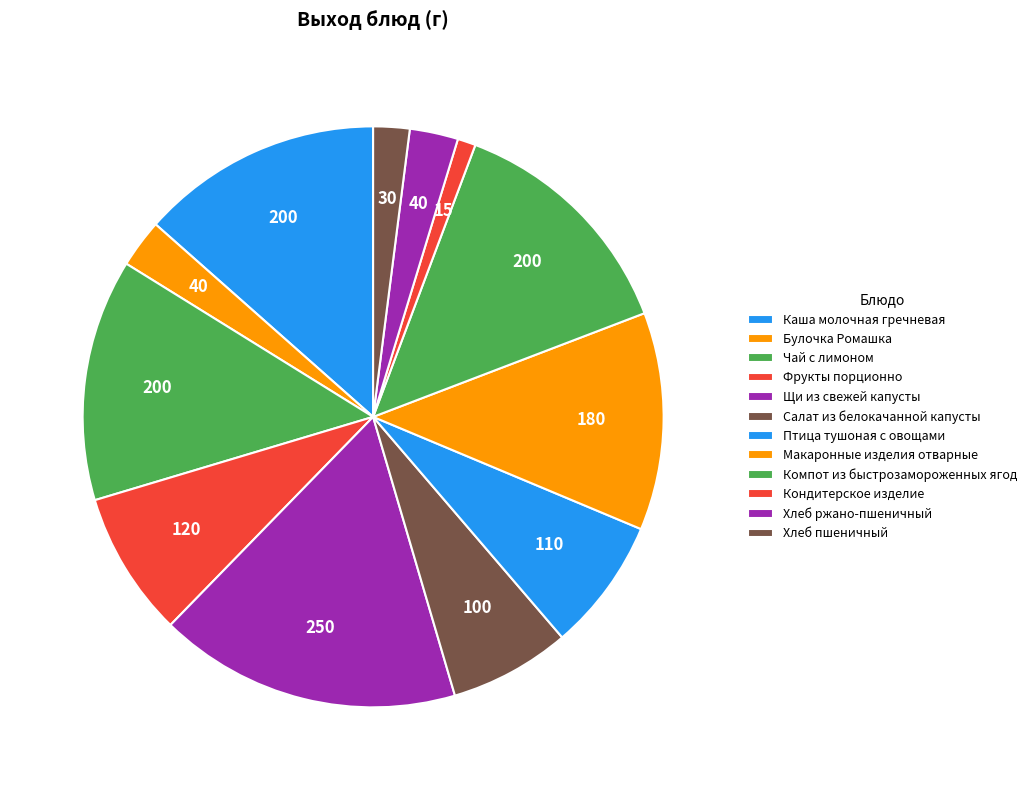

Count the number of slices in the pie.

12